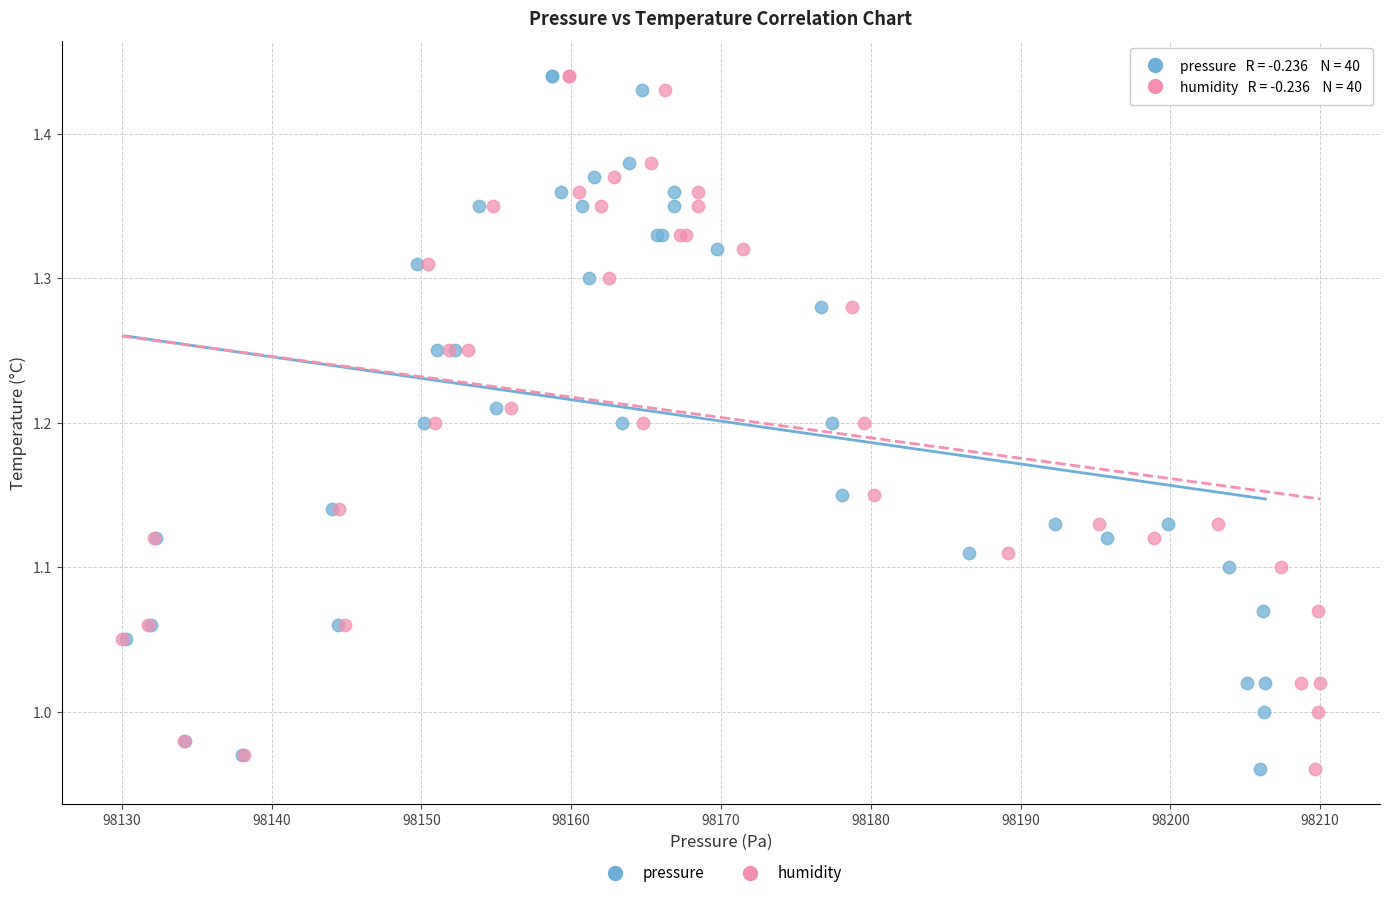

What are all the series names shown in the legend?

pressure, humidity